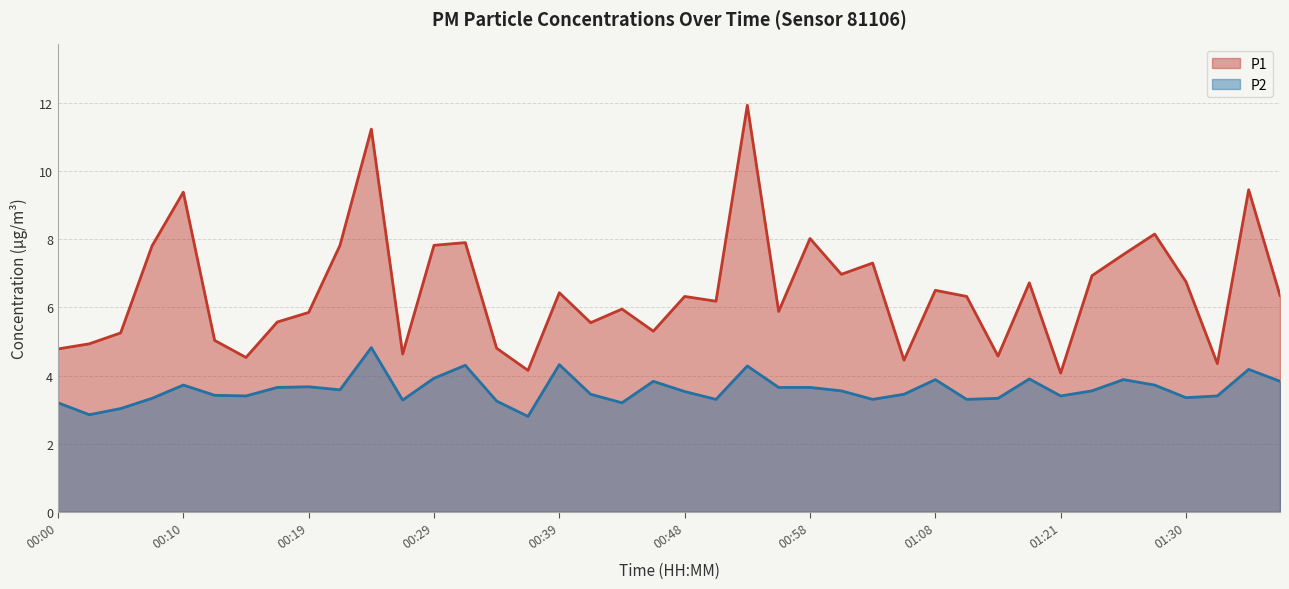

Reading right to left, list all the values displayed in this chart.

P1: 01:41=6.3	01:38=9.4	01:36=4.3	01:30=6.8	01:28=8.2	01:26=7.5	01:23=6.9	01:21=4.1	01:18=6.7	01:16=4.6	01:10=6.3	01:08=6.5	01:05=4.5	01:03=7.3	01:01=7.0	00:58=8.0	00:56=5.9	00:53=11.9	00:51=6.2	00:48=6.3	00:46=5.3	00:44=6.0	00:41=5.5	00:39=6.4	00:36=4.2	00:34=4.8	00:31=7.9	00:29=7.8	00:27=4.6	00:24=11.2	00:22=7.8	00:19=5.8	00:17=5.6	00:14=4.5	00:12=5.0	00:10=9.4	00:07=7.8	00:05=5.2	00:02=4.9	00:00=4.8
P2: 01:41=3.8	01:38=4.2	01:36=3.4	01:30=3.4	01:28=3.7	01:26=3.9	01:23=3.5	01:21=3.4	01:18=3.9	01:16=3.3	01:10=3.3	01:08=3.9	01:05=3.5	01:03=3.3	01:01=3.5	00:58=3.6	00:56=3.6	00:53=4.3	00:51=3.3	00:48=3.5	00:46=3.8	00:44=3.2	00:41=3.5	00:39=4.3	00:36=2.8	00:34=3.2	00:31=4.3	00:29=3.9	00:27=3.3	00:24=4.8	00:22=3.6	00:19=3.7	00:17=3.6	00:14=3.4	00:12=3.4	00:10=3.7	00:07=3.3	00:05=3.0	00:02=2.9	00:00=3.2